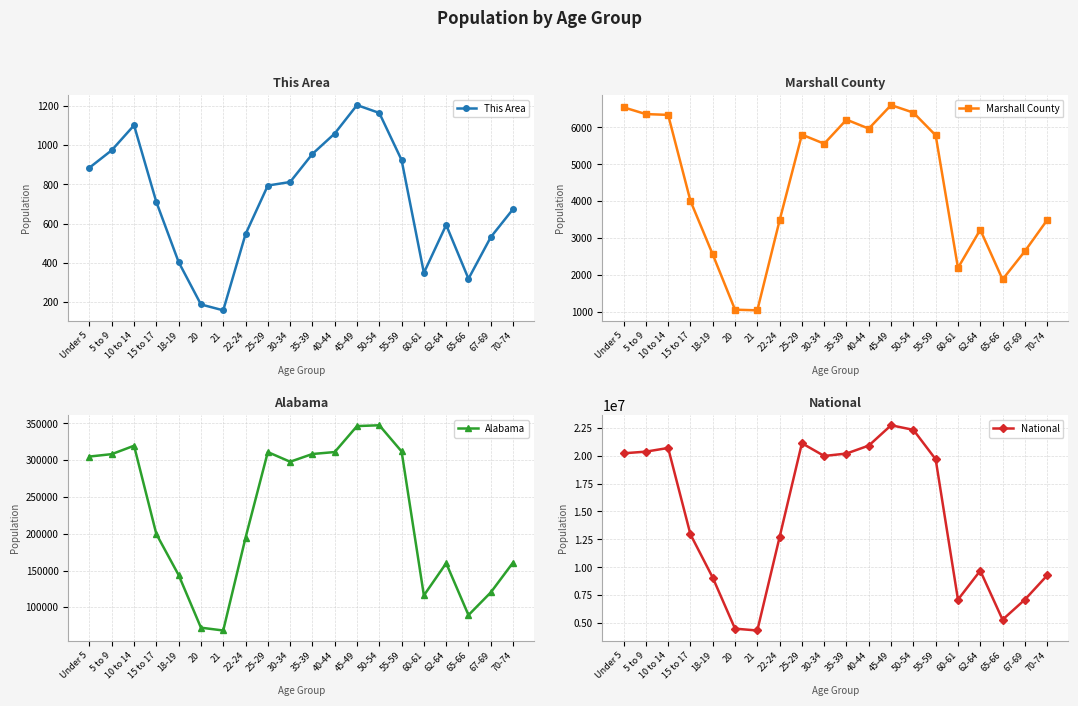

The Alabama series shows 485856 at 35-39. True or false?

False